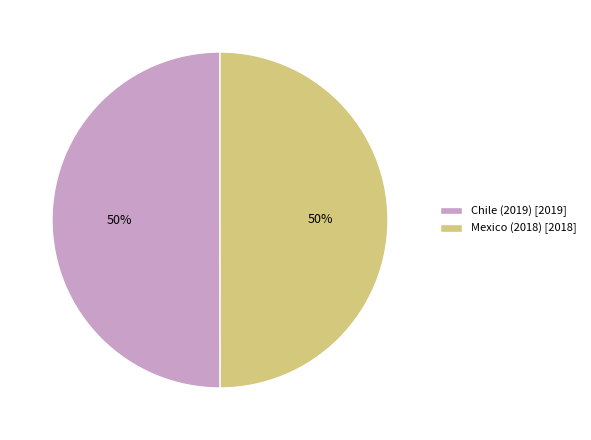

Is the sum of Chile (2019) [2019] and Mexico (2018) [2018] greater than half?

Yes